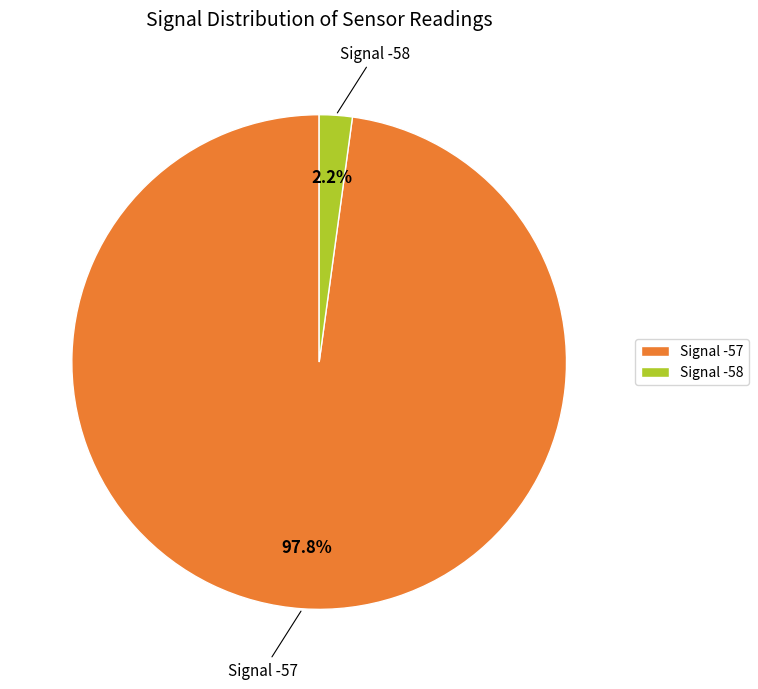

To the nearest percent, what is the average slice percentage?

50%